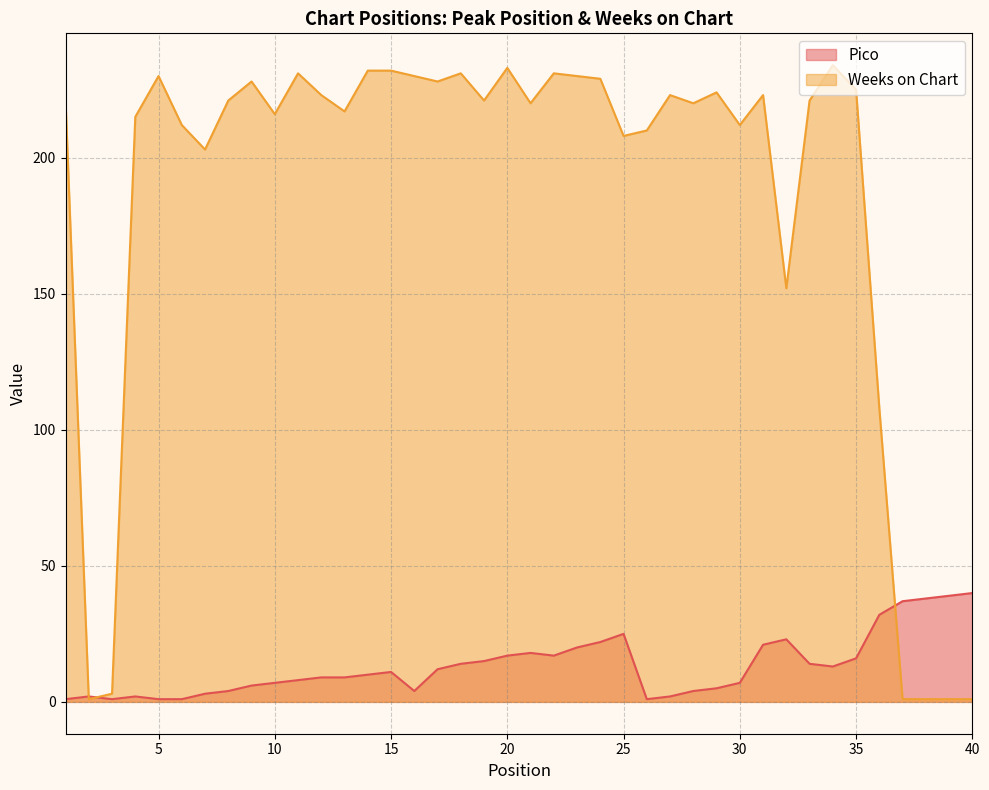

True or false: Pico has more than 0 interior local peaks.

True